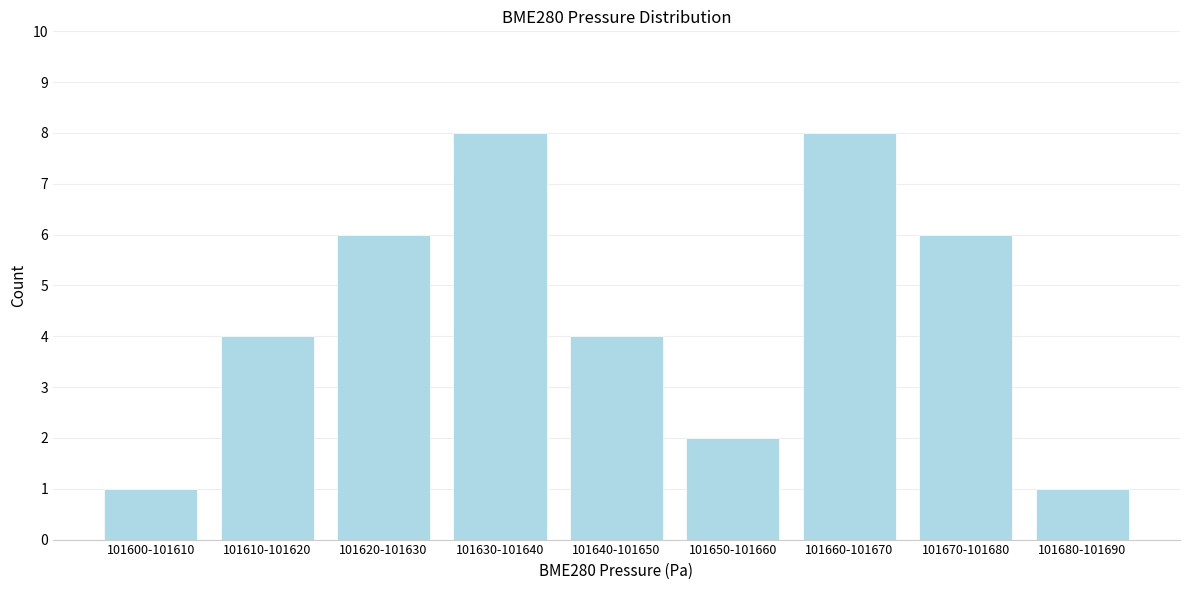

Reading left to right, what are all the values shown in this chart?

1	4	6	8	4	2	8	6	1